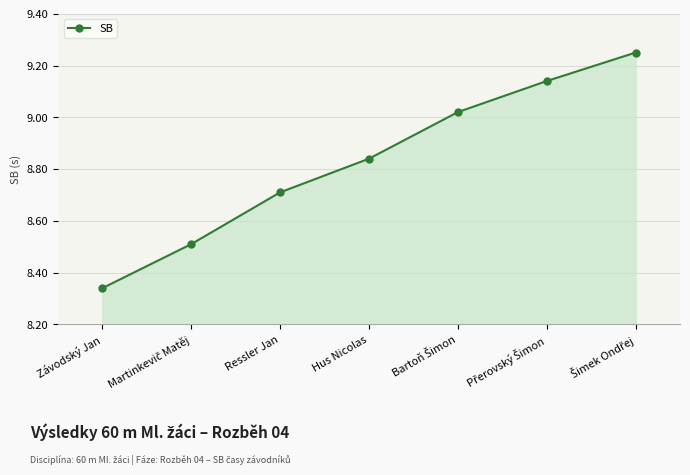

Does the chart have visible grid lines?

Yes